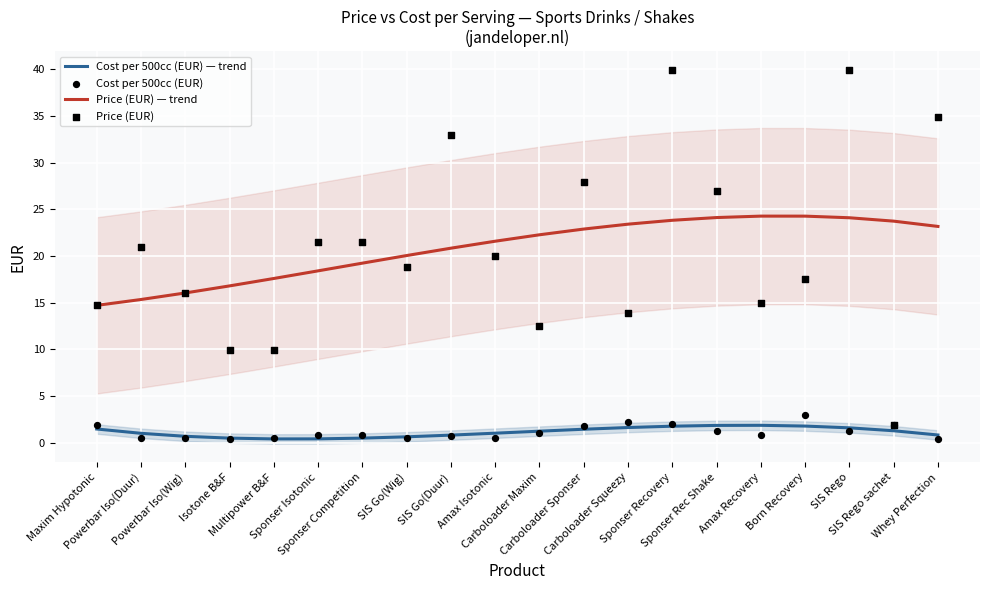

What is the total value across all series at Carboloader Maxim?

37.0